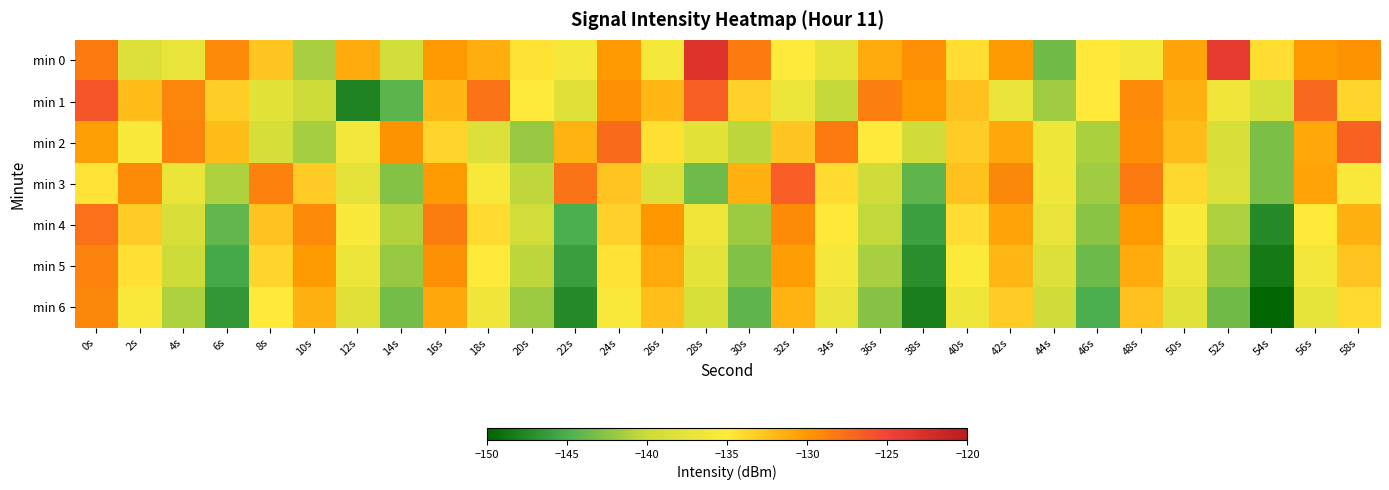

Which series has the largest total across all categories?

min 0